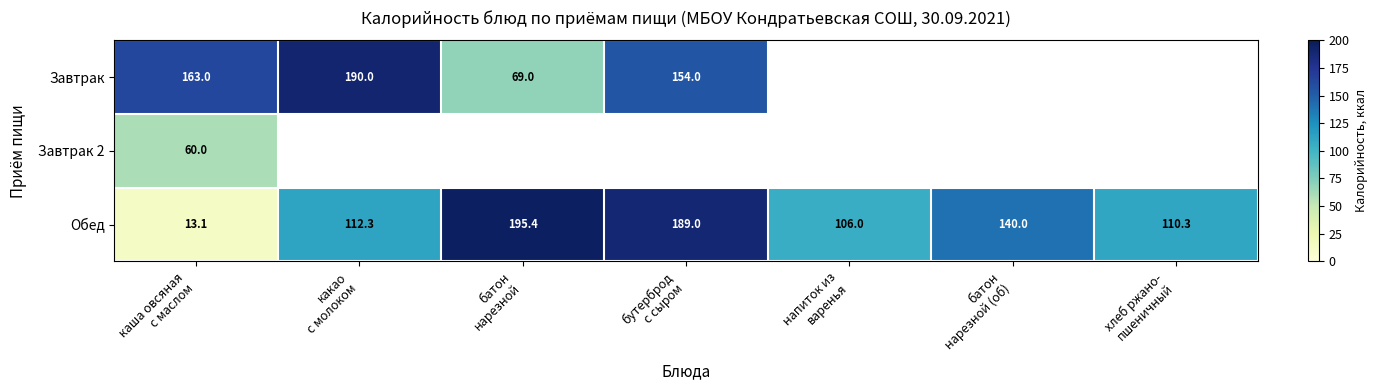

What is the difference between the second highest and minimum values in the Обед series?

175.9